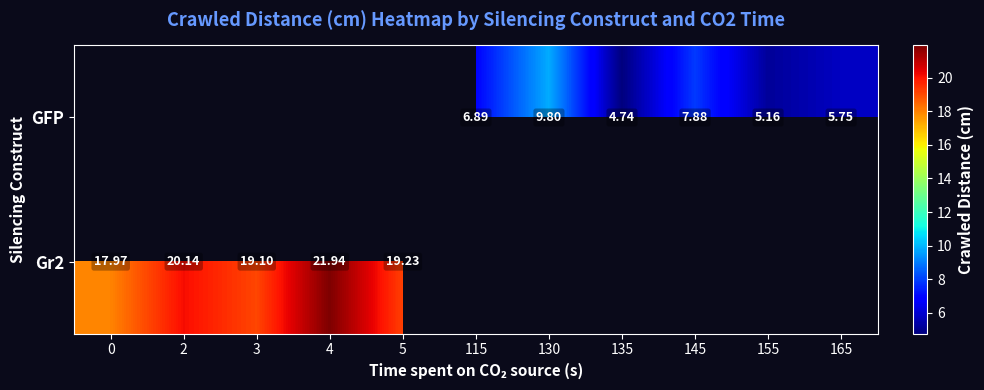

Is it true that GFP equals 2.6 at 155?

False